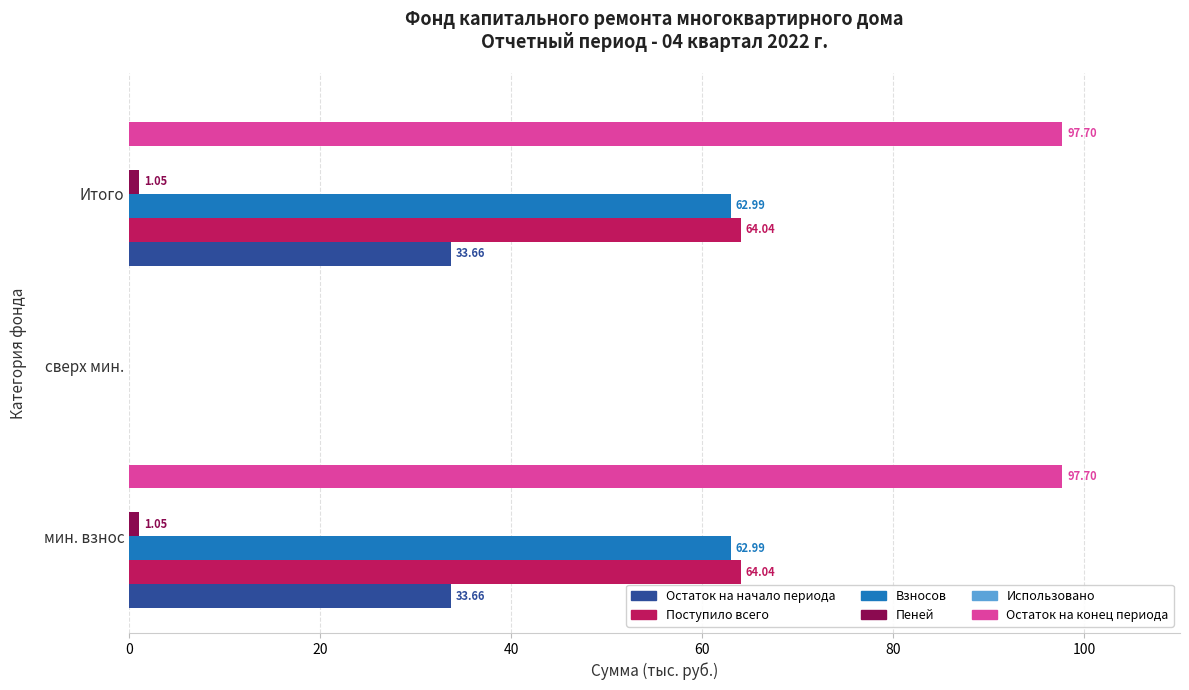

What is the sum of all Остаток на начало периода values?

67.3